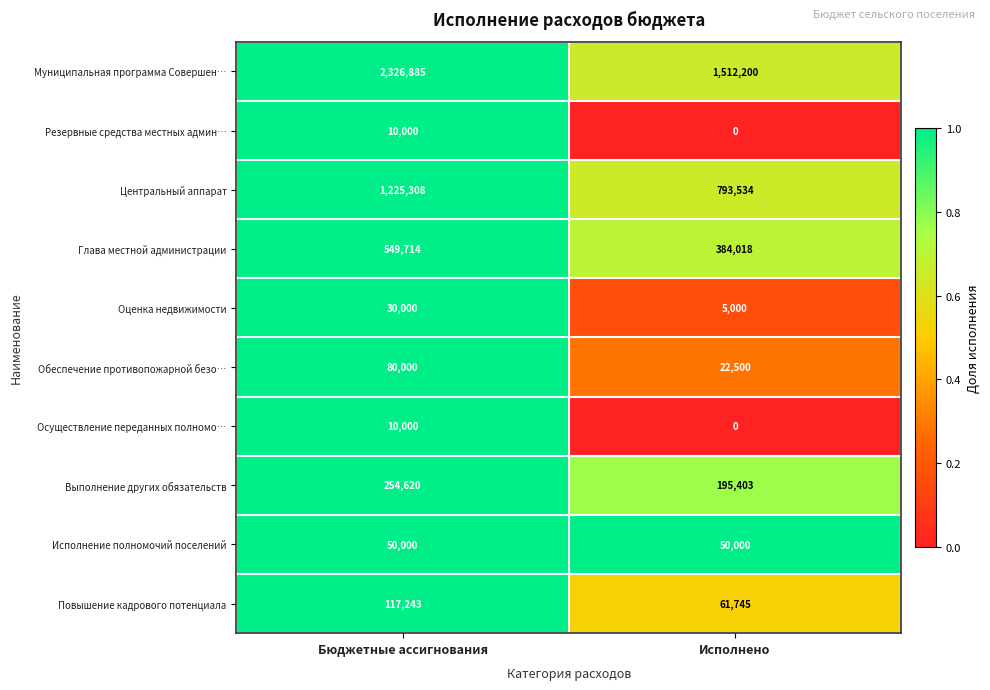

Is it true that Муниципальная программа Совершен… equals 2326885 at Бюджетные ассигнования?

True